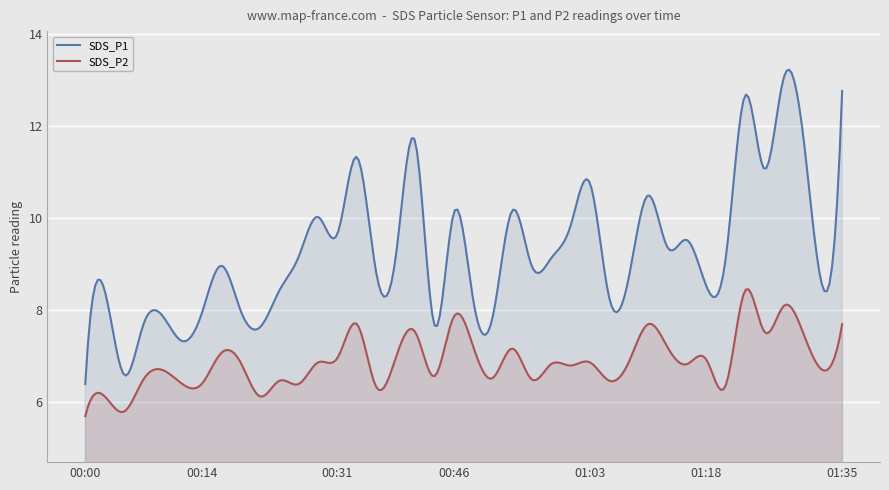

Reading left to right, list all the values displayed in this chart.

SDS_P1: 6.4	8.4	6.6	7.7	7.9	7.3	7.9	9.0	8.0	7.6	8.4	9.2	10.0	9.7	11.3	8.8	9.2	11.7	7.7	10.1	8.2	7.9	10.2	9.0	9.1	9.8	10.8	8.3	8.7	10.5	9.4	9.5	8.5	9.1	12.7	11.1	13.1	11.8	8.5	12.8
SDS_P2: 5.7	6.1	5.8	6.5	6.7	6.4	6.4	7.1	6.9	6.1	6.5	6.4	6.9	7.0	7.7	6.3	7.0	7.5	6.6	7.9	7.2	6.5	7.2	6.5	6.8	6.8	6.9	6.5	6.9	7.7	7.2	6.8	6.9	6.4	8.4	7.5	8.1	7.5	6.7	7.7